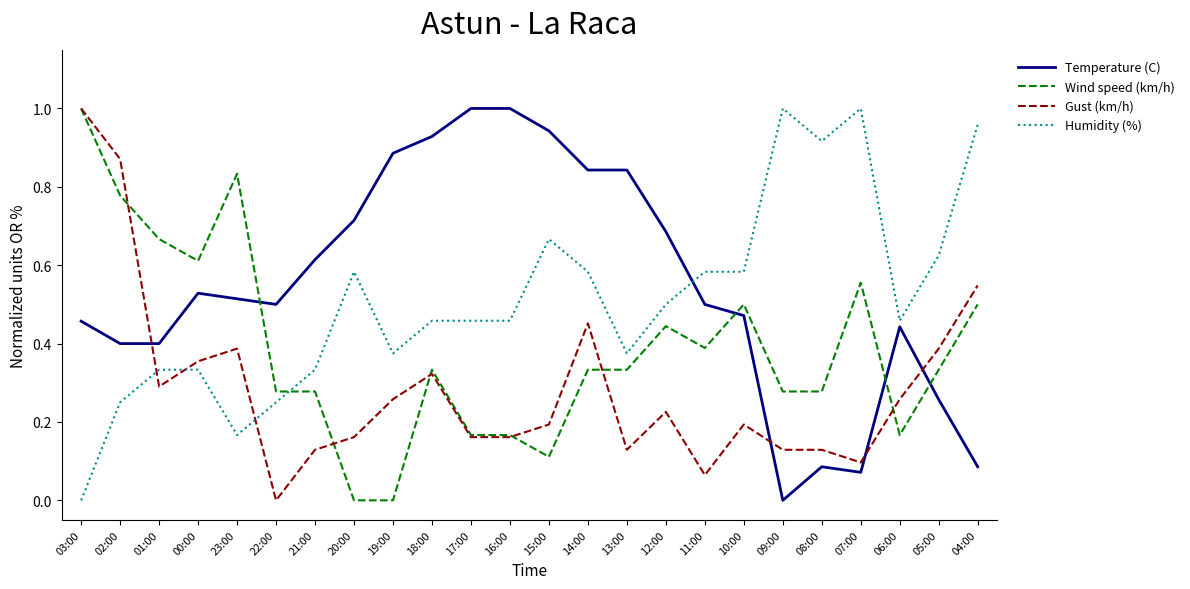

At which label is Gust (km/h) closest to 0?

22:00